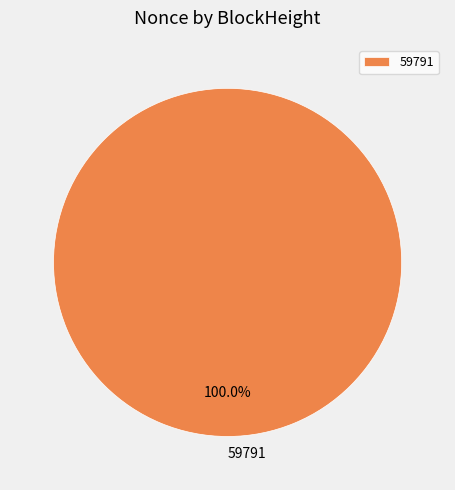

Rank the categories by value from lowest to highest.

59791